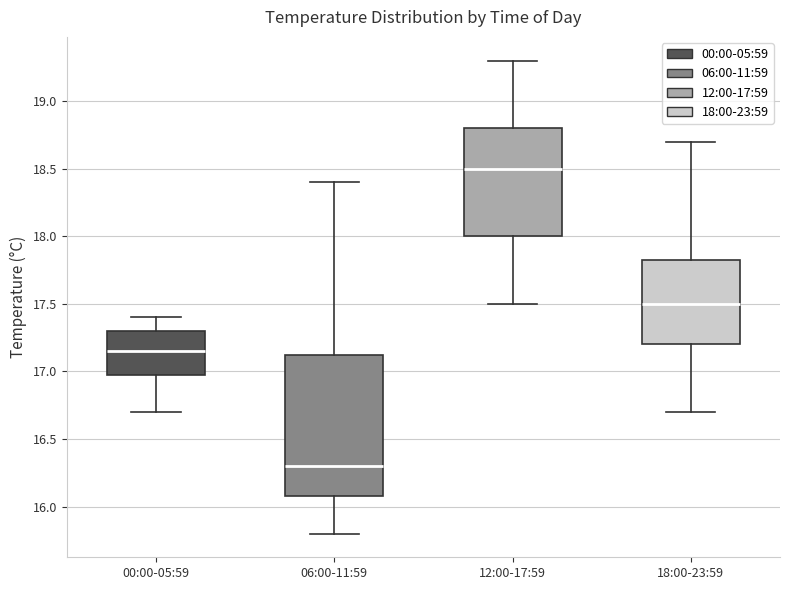

Reading left to right, read every box against the y-axis: the position of its median line, the range the box covers, and the ends of its whiskers. The values are not printed on the chart, so give them approximately, as read against the axis.

00:00-05:59: median 17.15, box 17.00 to 17.30, whiskers 16.70 to 17.40
06:00-11:59: median 16.30, box 16.10 to 17.15, whiskers 15.80 to 18.40
12:00-17:59: median 18.50, box 18.00 to 18.80, whiskers 17.50 to 19.30
18:00-23:59: median 17.50, box 17.20 to 17.85, whiskers 16.70 to 18.70